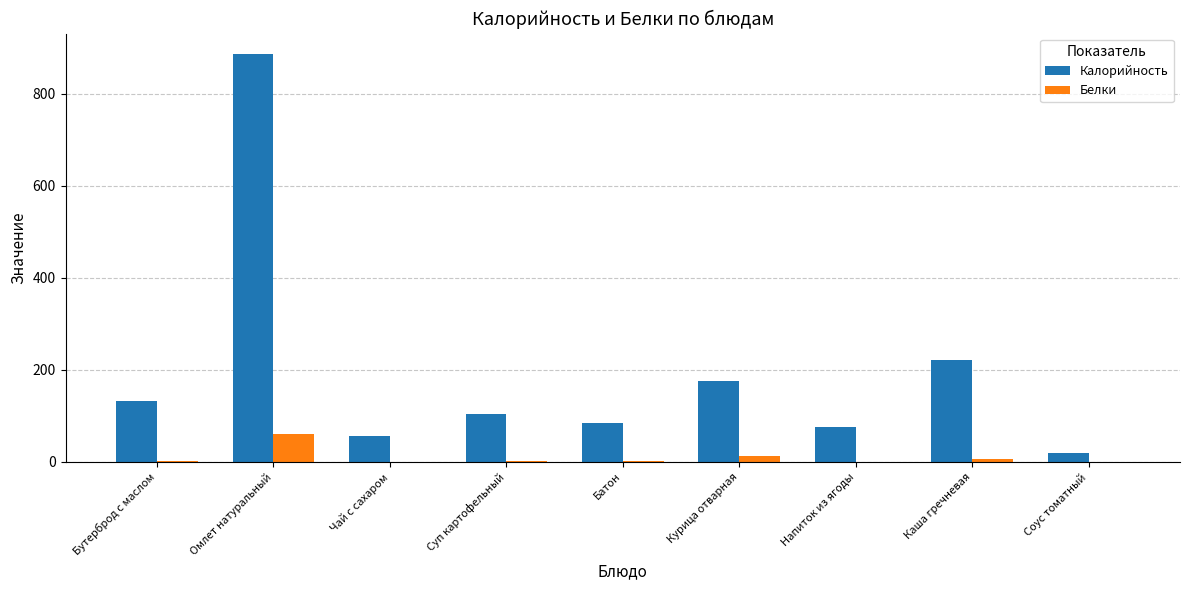

The Калорийность series shows 76.0 at Напиток из ягоды. True or false?

True